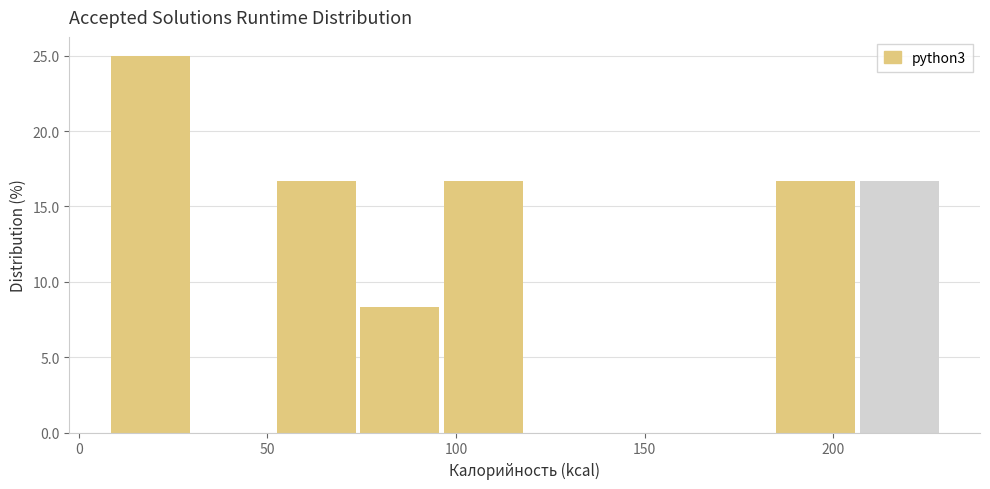

Reading left to right, transcribe this chart: for each bar, give the range it covers on the x-axis and its height. Neither the bar edges nor the heights are printed on the chart, so give them approximately, as read against the axes.

10 to 30: 25.0
30 to 55: 0
55 to 75: 16.5
75 to 95: 8.5
95 to 120: 16.5
120 to 140: 0
140 to 165: 0
165 to 185: 0
185 to 205: 16.5
205 to 230: 16.5